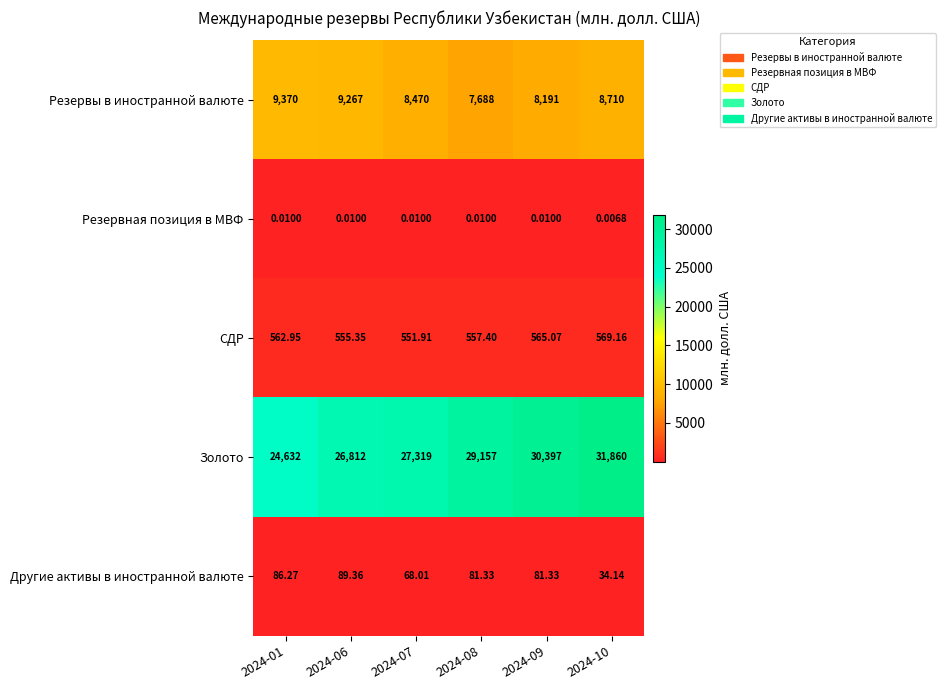

Count the number of data series in this chart.

5